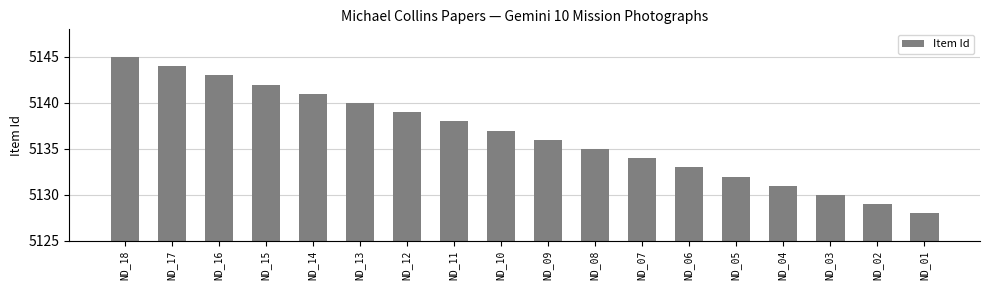

Are the bars horizontal?

No